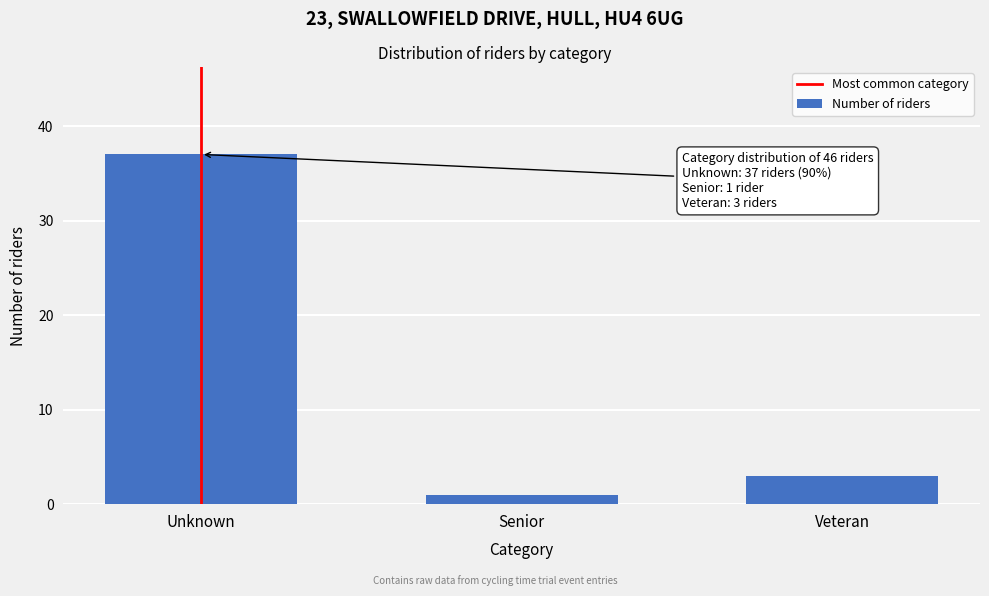

Reading right to left, extract all data points from this chart.

Veteran=3	Senior=1	Unknown=37